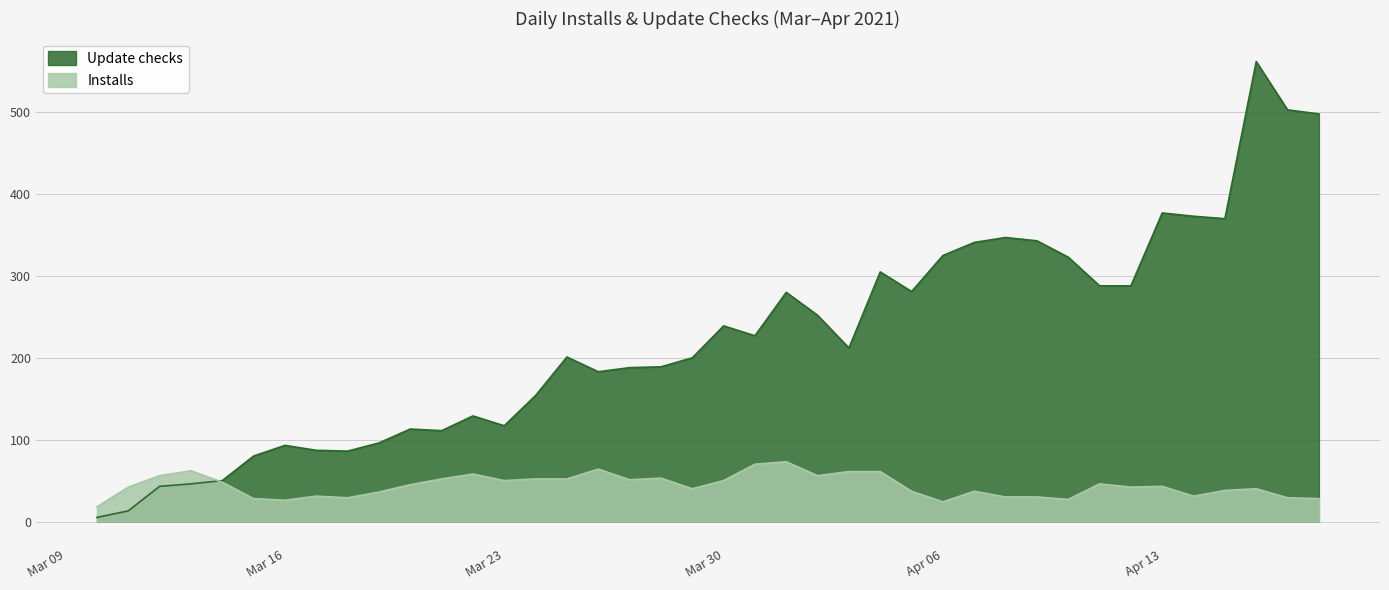

True or false: Installs and Update checks cross at least once.

True